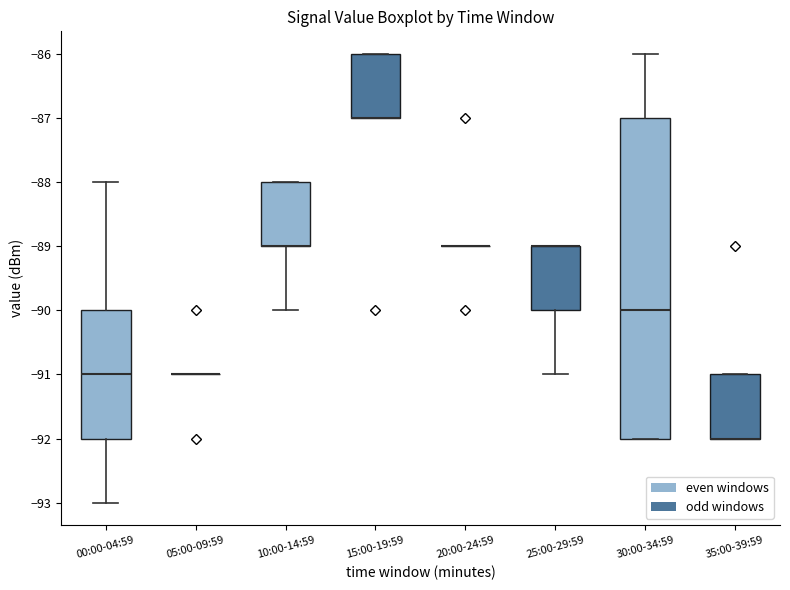

Reading left to right, transcribe this box plot: for each box, give where its median line is, the range the box spans, and where its two whiskers end, as read against the y-axis. The values are not printed on the chart, so give them approximately, as read against the axis.

00:00-04:59: median -91, box -92 to -90, whiskers -93 to -88
05:00-09:59: box collapsed to a line at -91, whiskers -91 to -91
10:00-14:59: median -89 (drawn on the box's lower edge), box -89 to -88, whiskers -90 to -88
15:00-19:59: median -87 (drawn on the box's lower edge), box -87 to -86, whiskers -87 to -86
20:00-24:59: box collapsed to a line at -89, whiskers -89 to -89
25:00-29:59: median -89 (drawn on the box's upper edge), box -90 to -89, whiskers -91 to -89
30:00-34:59: median -90, box -92 to -87, whiskers -92 to -86
35:00-39:59: median -92 (drawn on the box's lower edge), box -92 to -91, whiskers -92 to -91